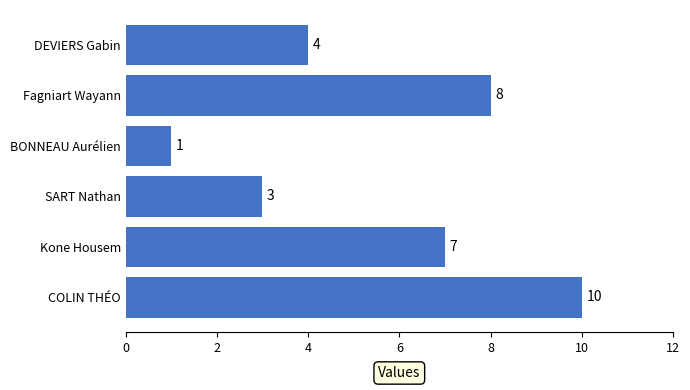

What is the change in value from BONNEAU Aurélien to Fagniart Wayann?

+7